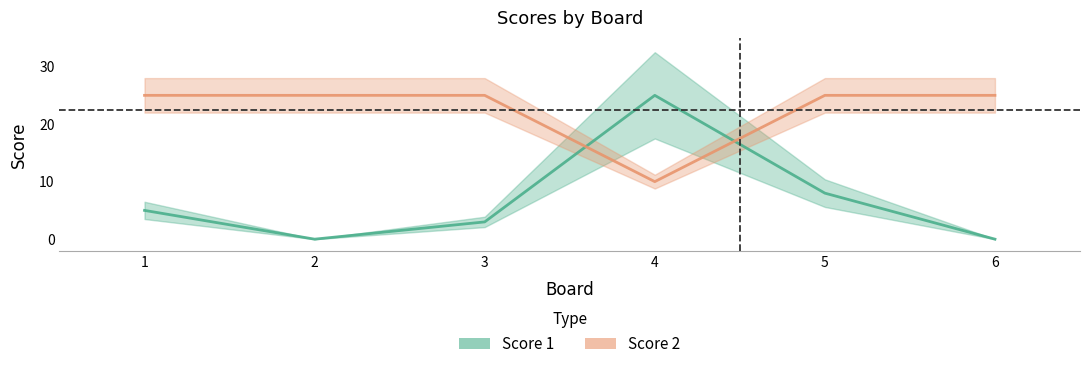

Count the number of data series in this chart.

2